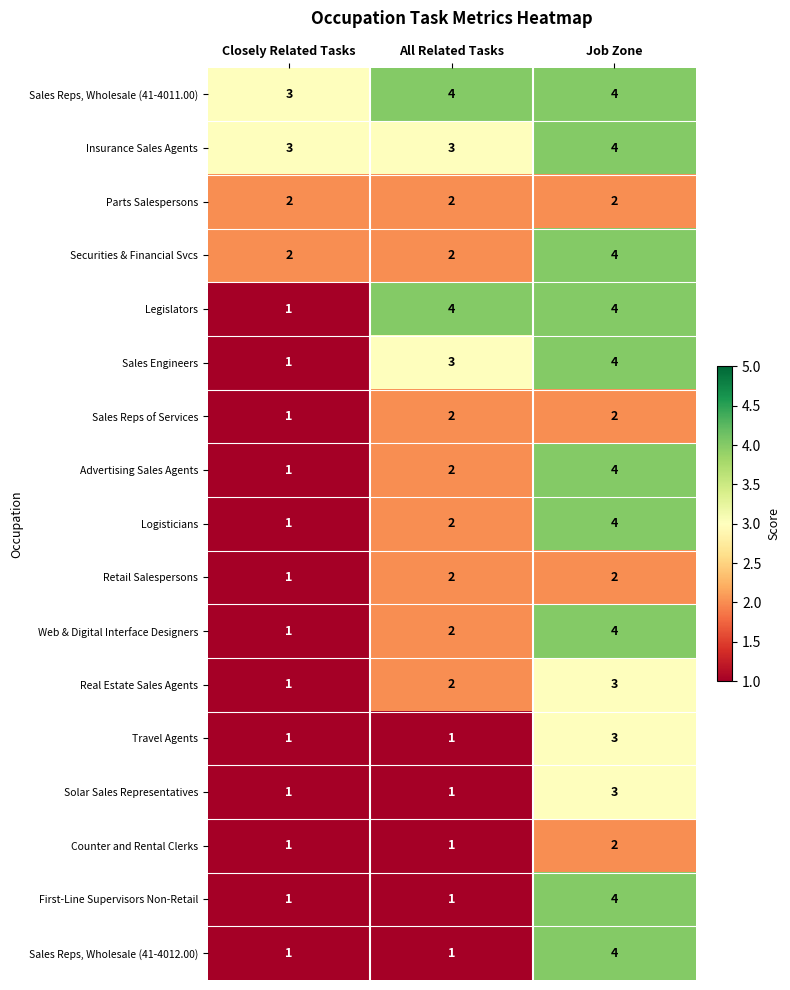

Count the number of categories in the chart.

3